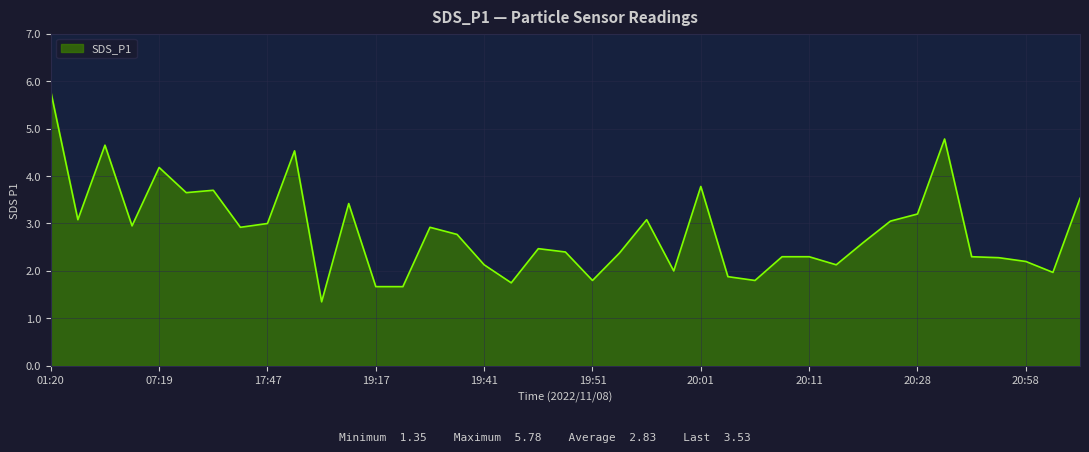

What is the difference between the maximum and minimum values?

4.4